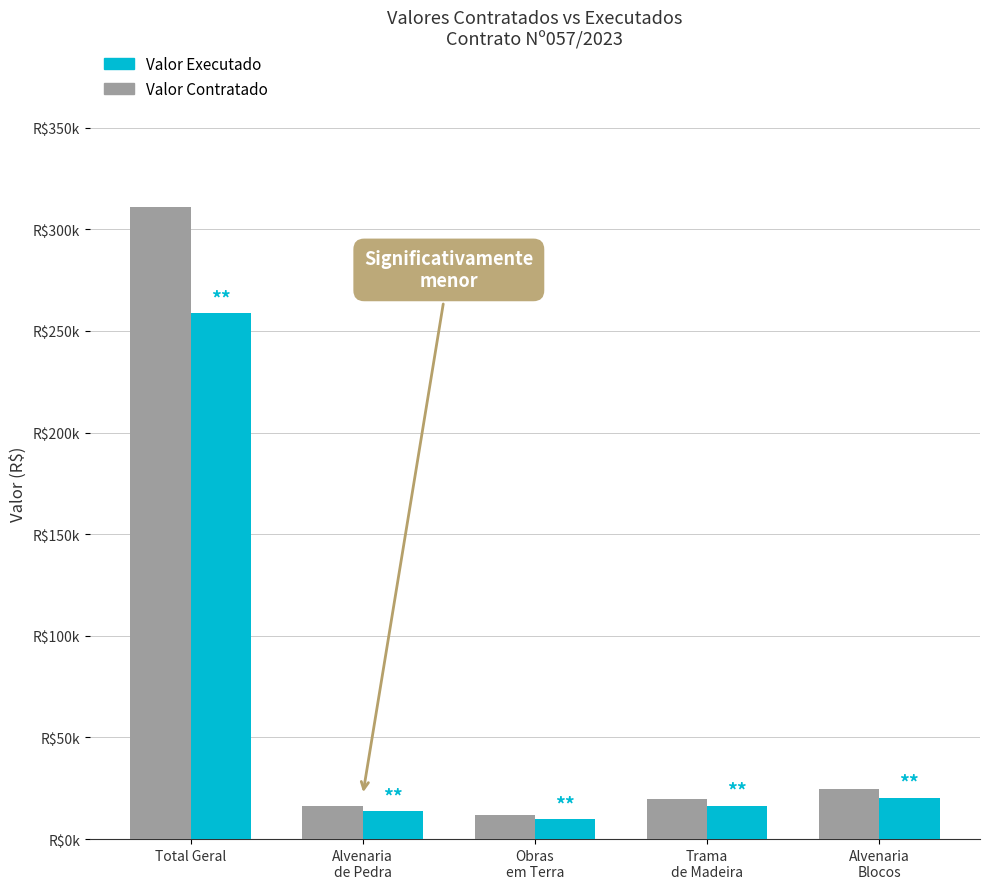

What is the total value across all series at Alvenaria
Blocos?

44989.9